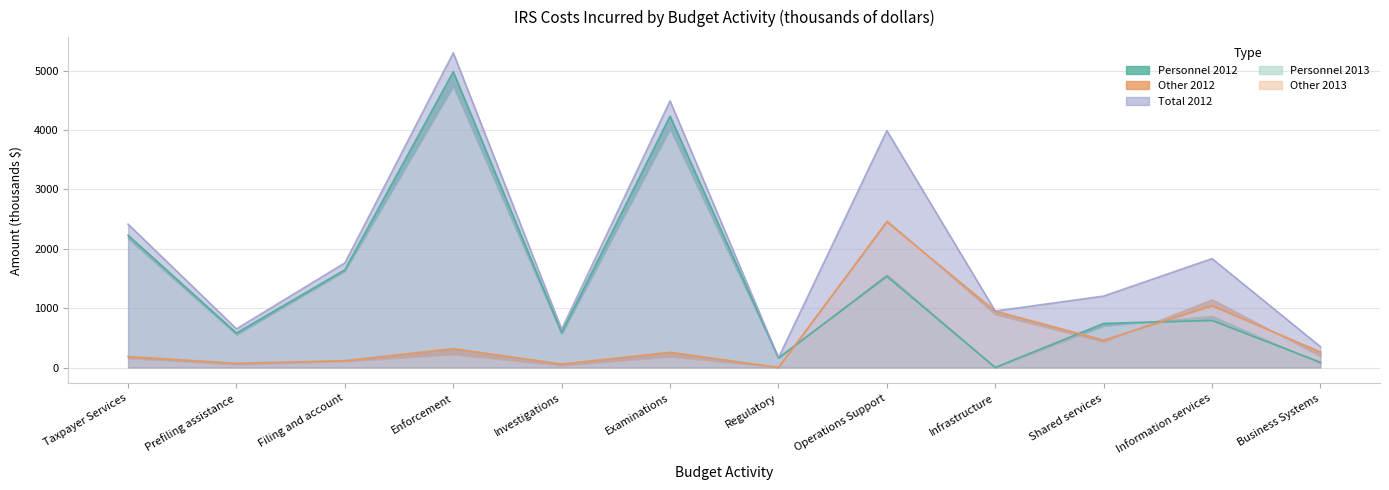

What is the total value across all series at Prefiling assistance?

1303.8